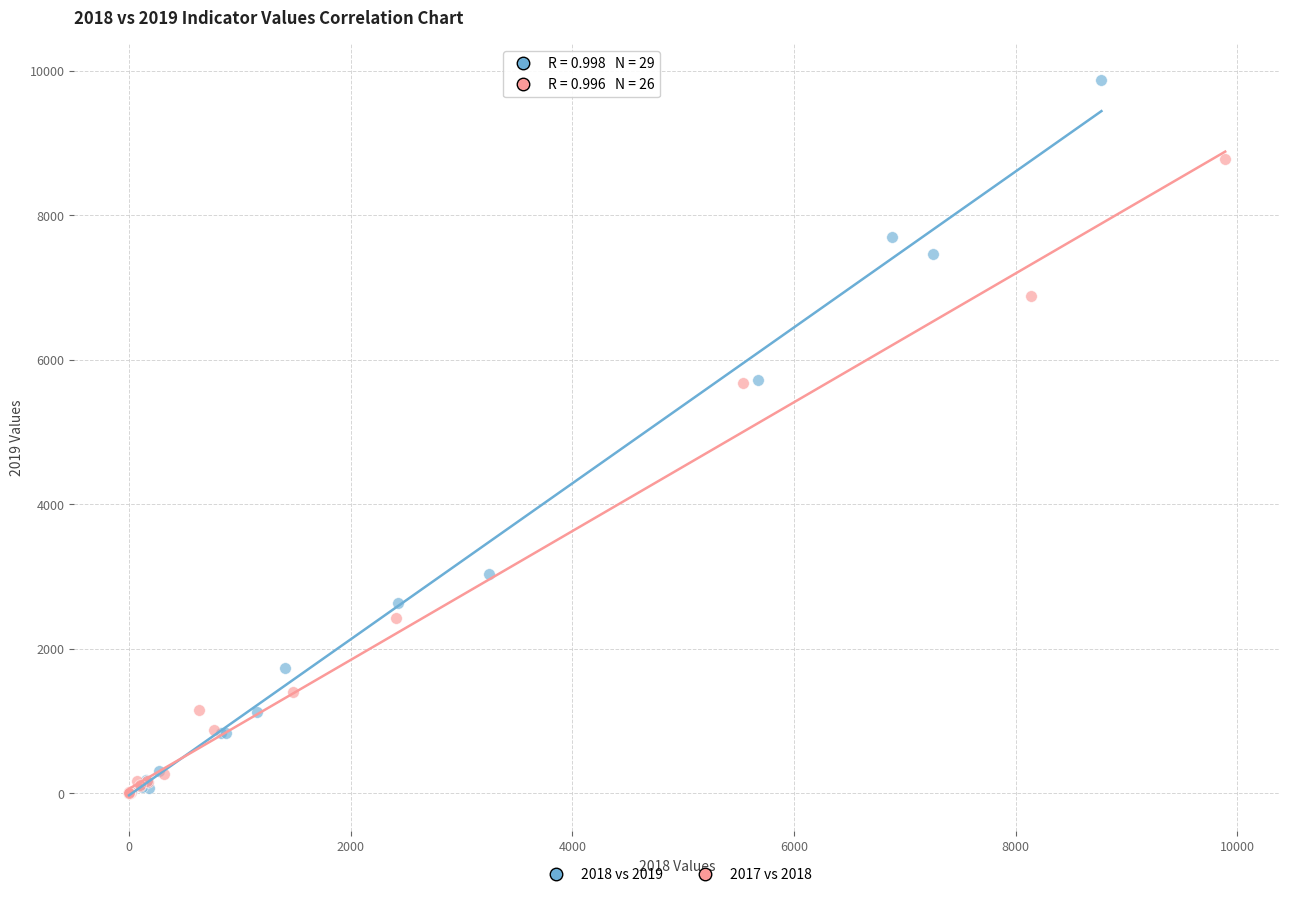

Which series reaches the maximum Y coordinate?

2018 vs 2019